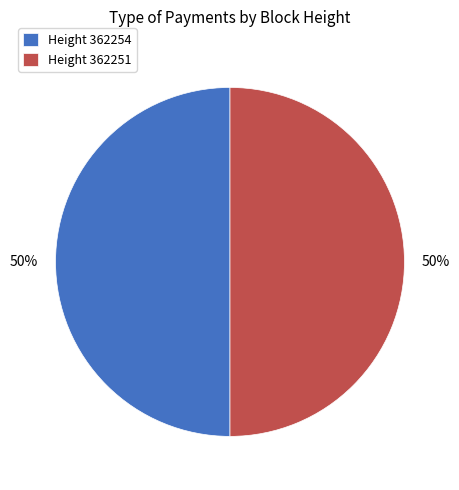

Combined, do Height 362251 and Height 362254 account for over 50%?

Yes